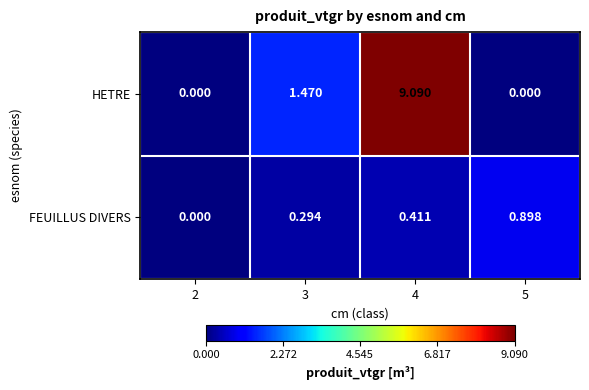

Is the value of FEUILLUS DIVERS at 2 greater than the value of HETRE at 3?

No